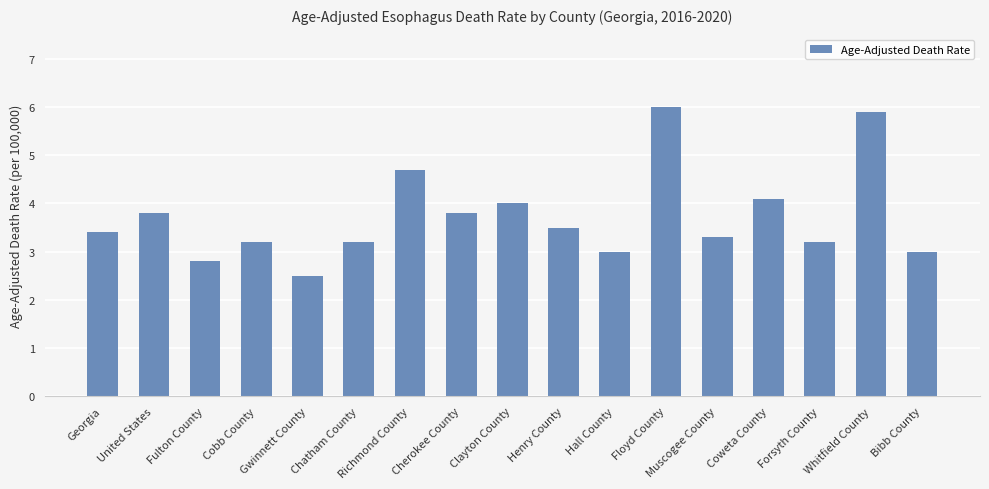

What is the change in value from Clayton County to Muscogee County?

-0.7